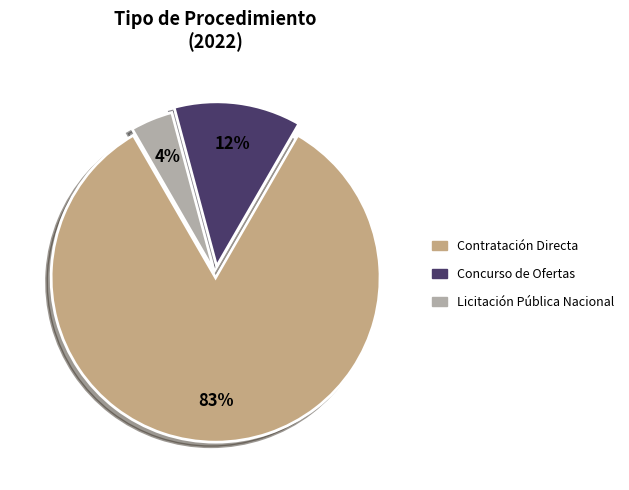

How many slices are in this pie chart?

3